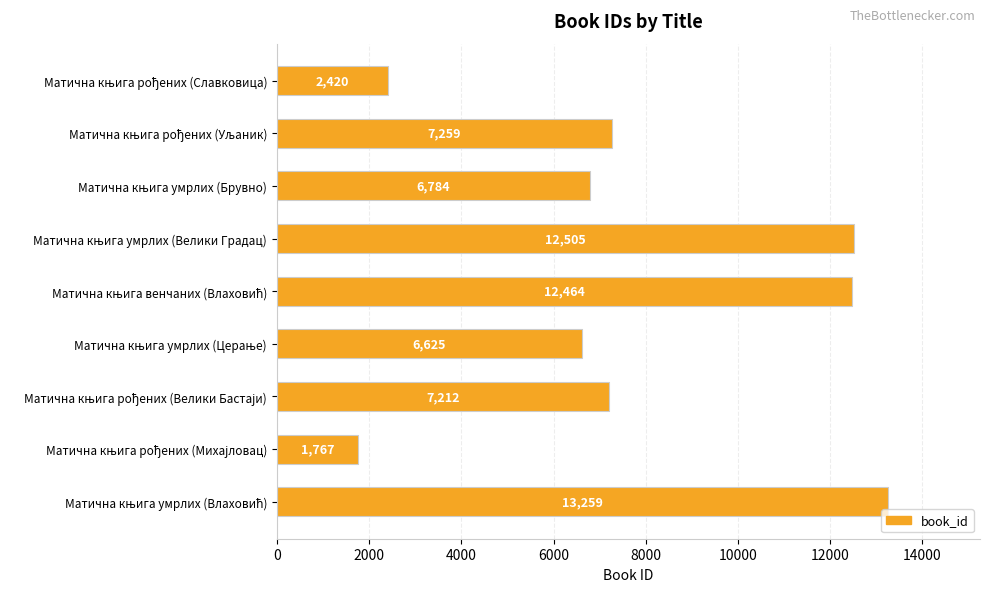

What is the smallest value displayed?

1767